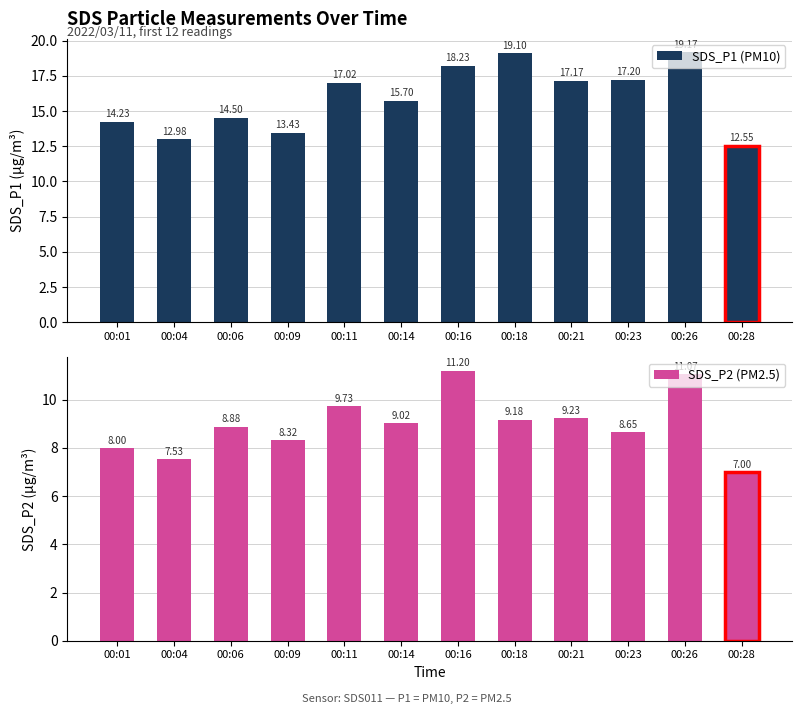

Reading right to left, transcribe all the data shown in this chart.

SDS_P1 (PM10): 00:28=12.6	00:26=19.2	00:23=17.2	00:21=17.2	00:18=19.1	00:16=18.2	00:14=15.7	00:11=17.0	00:09=13.4	00:06=14.5	00:04=13.0	00:01=14.2
SDS_P2 (PM2.5): 00:28=7.0	00:26=11.1	00:23=8.7	00:21=9.2	00:18=9.2	00:16=11.2	00:14=9.0	00:11=9.7	00:09=8.3	00:06=8.9	00:04=7.5	00:01=8.0